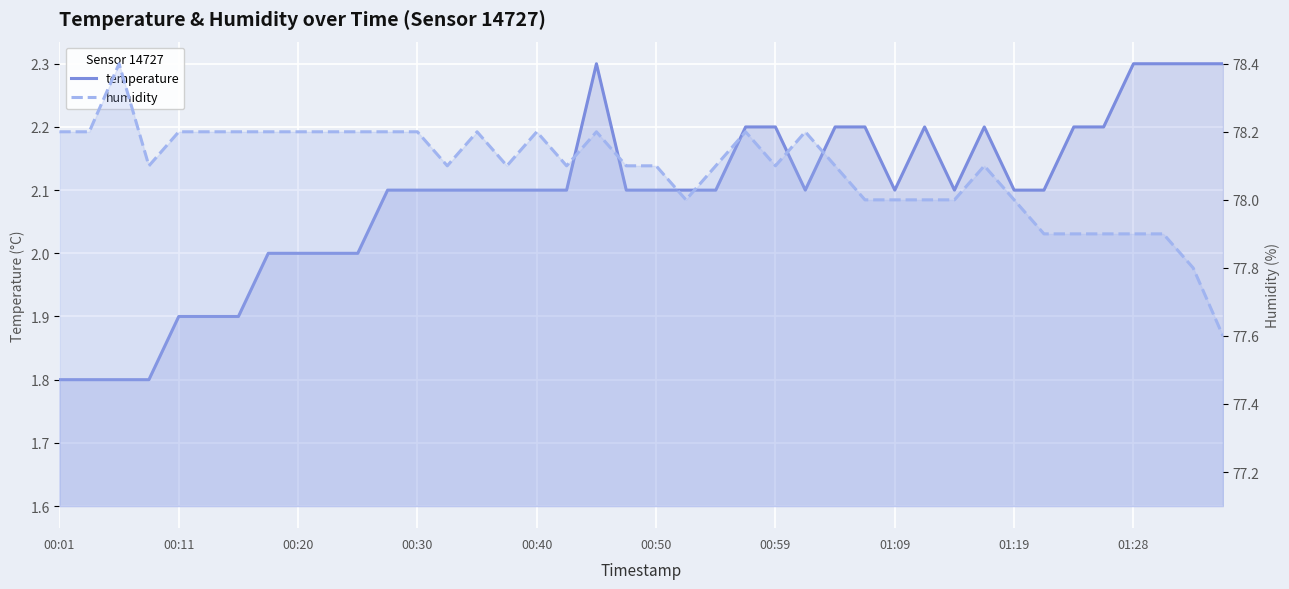

True or false: temperature and humidity intersect in this chart.

False